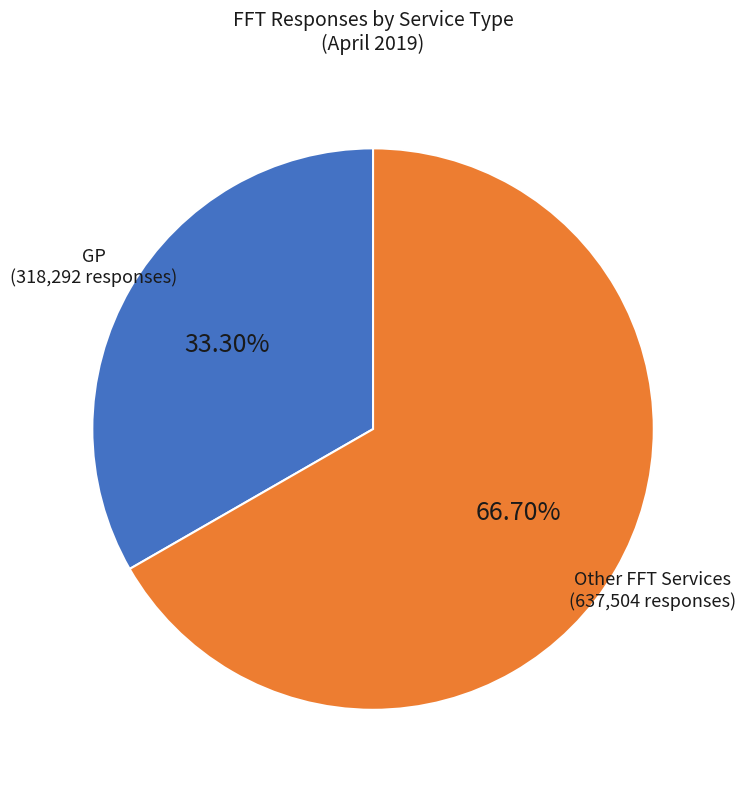

Count the number of slices in the pie.

2